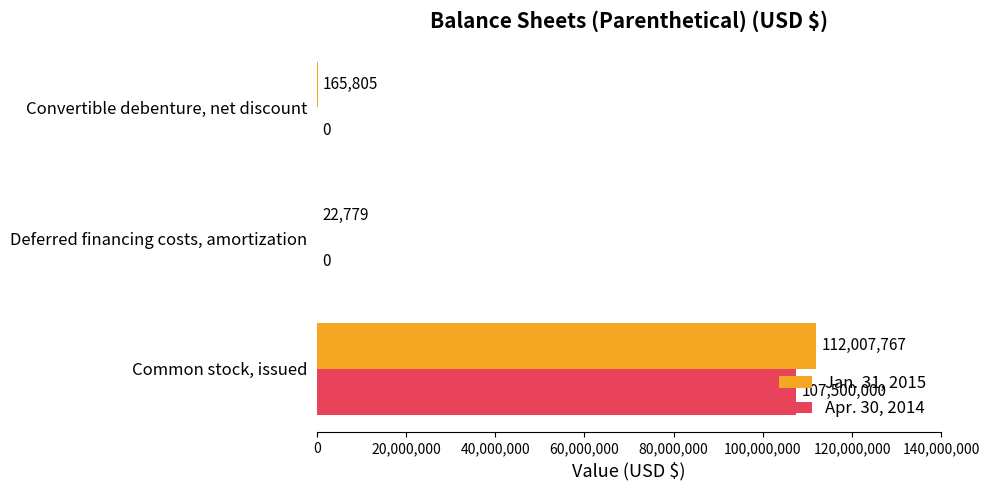

What is the sum of the Jan. 31, 2015 values at Deferred financing costs, amortization and Common stock, issued?

112030546